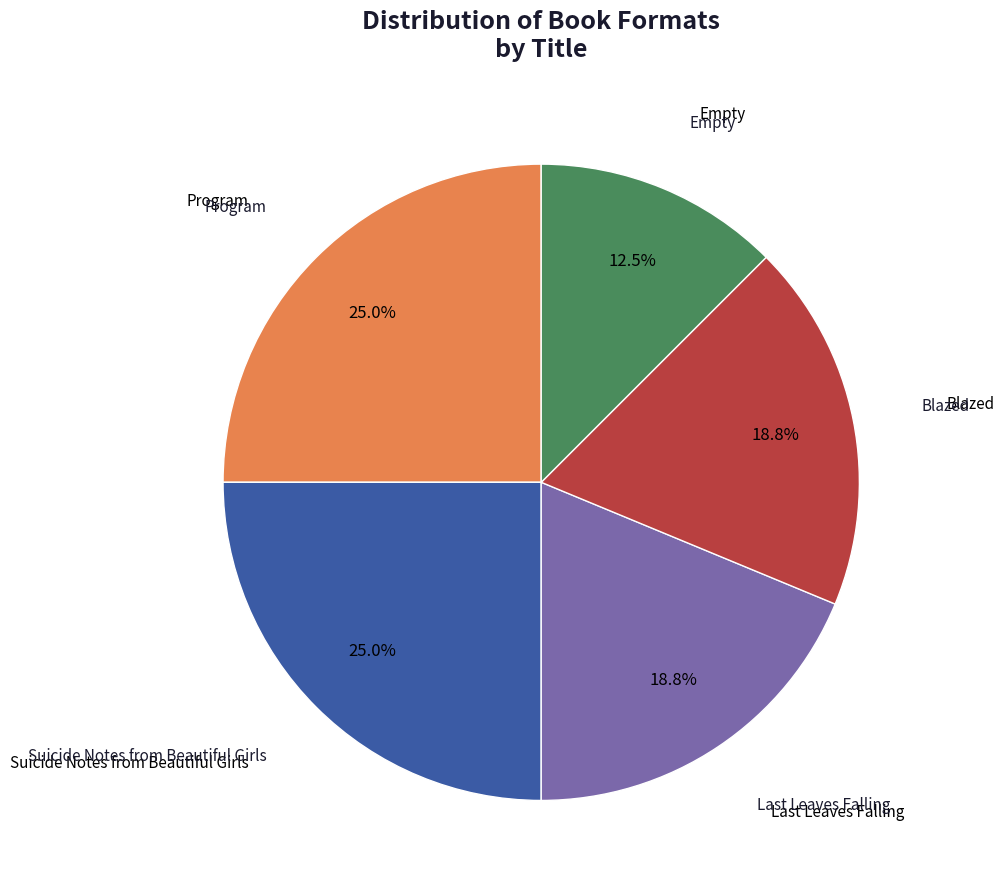

To the nearest percent, what is the average slice percentage?

20%